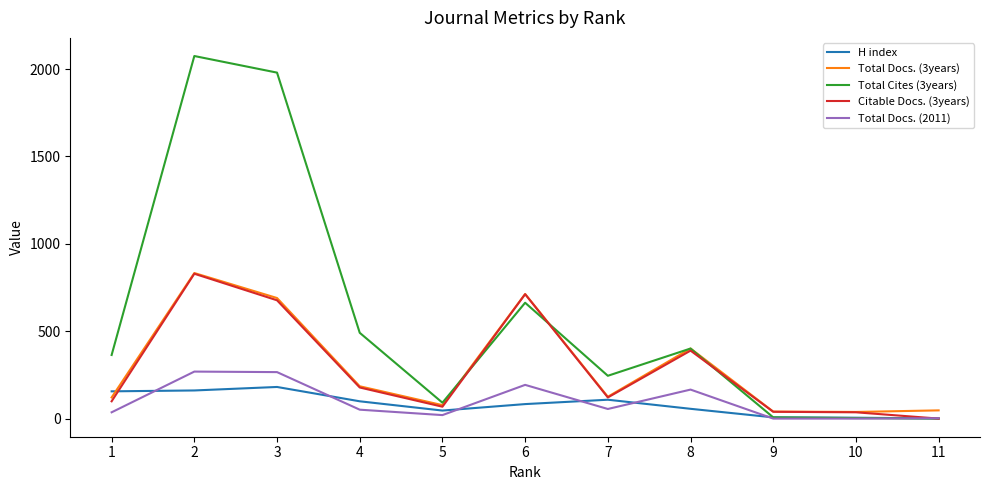

Read the Citable Docs. (3years) value at 4.

178